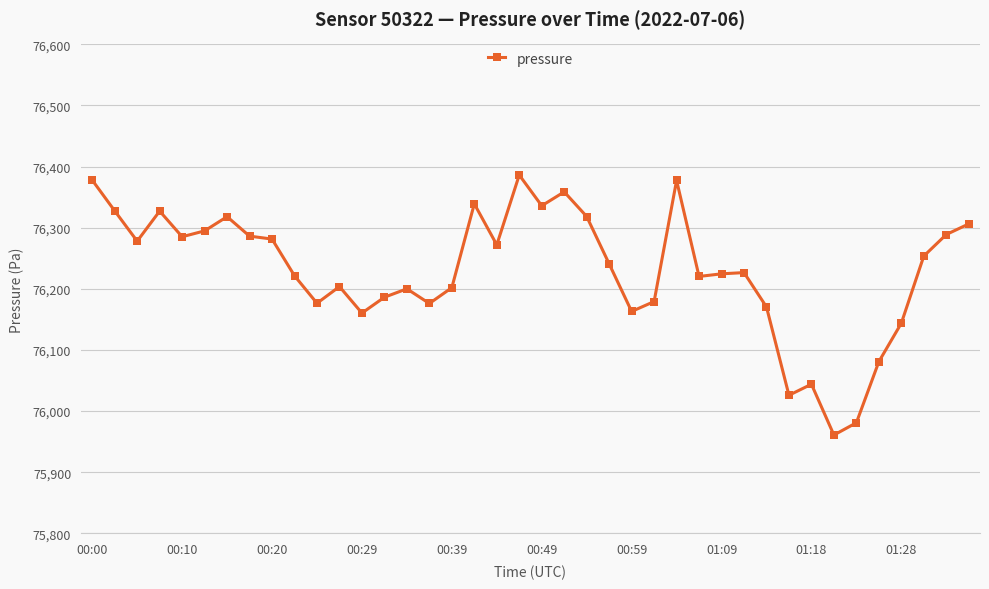

What is the maximum value shown in the chart?

76386.1